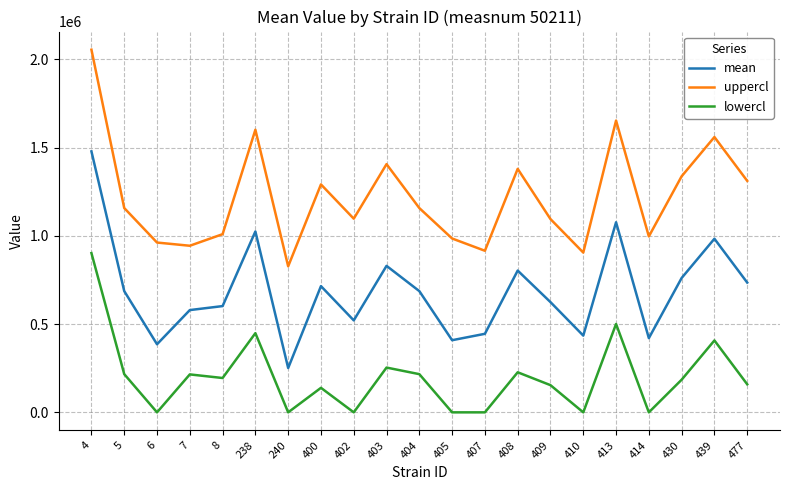

Is it true that lowercl equals 214993.1 at 7?

True